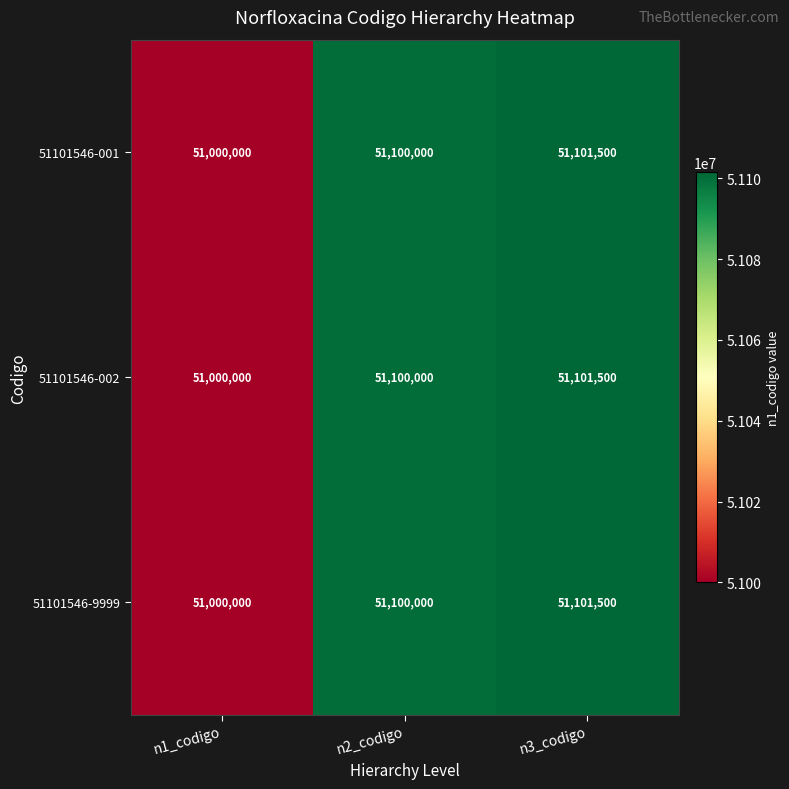

Reading right to left, list all the values displayed in this chart.

51101546-001: 51101500	51100000	51000000
51101546-002: 51101500	51100000	51000000
51101546-9999: 51101500	51100000	51000000